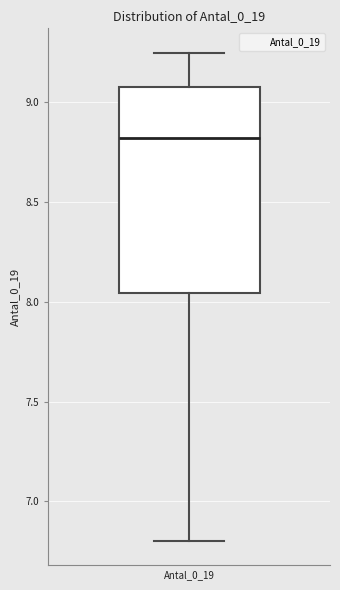

Transcribe this box plot: give where the median line is, the range the box spans, and where the two whiskers end, as read against the y-axis. The values are not printed on the chart, so give them approximately, as read against the axis.

median 8.80, box 8.05 to 9.05, whiskers 6.80 to 9.25